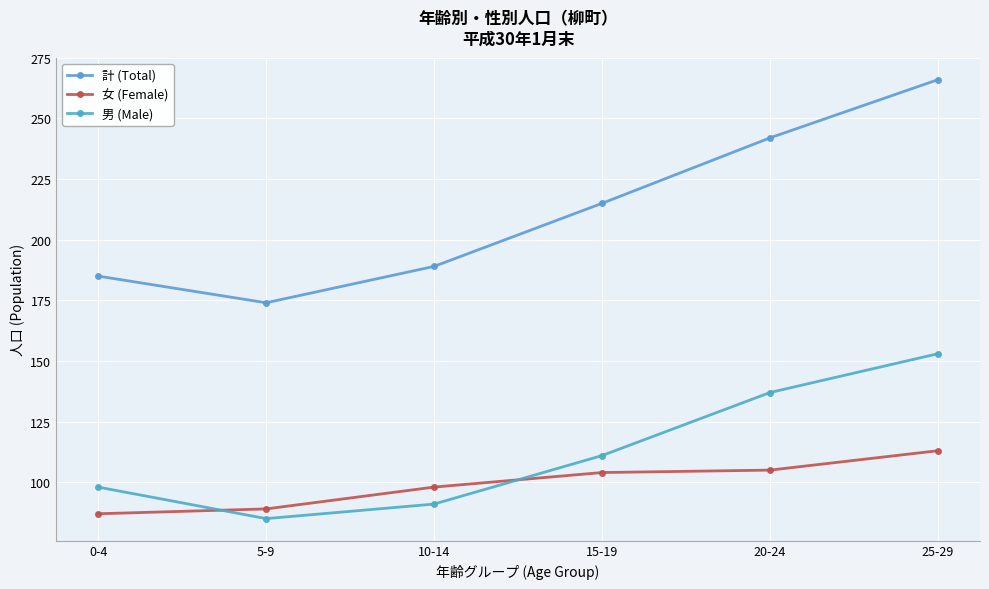

True or false: 男 (Male) and 計 (Total) intersect in this chart.

False